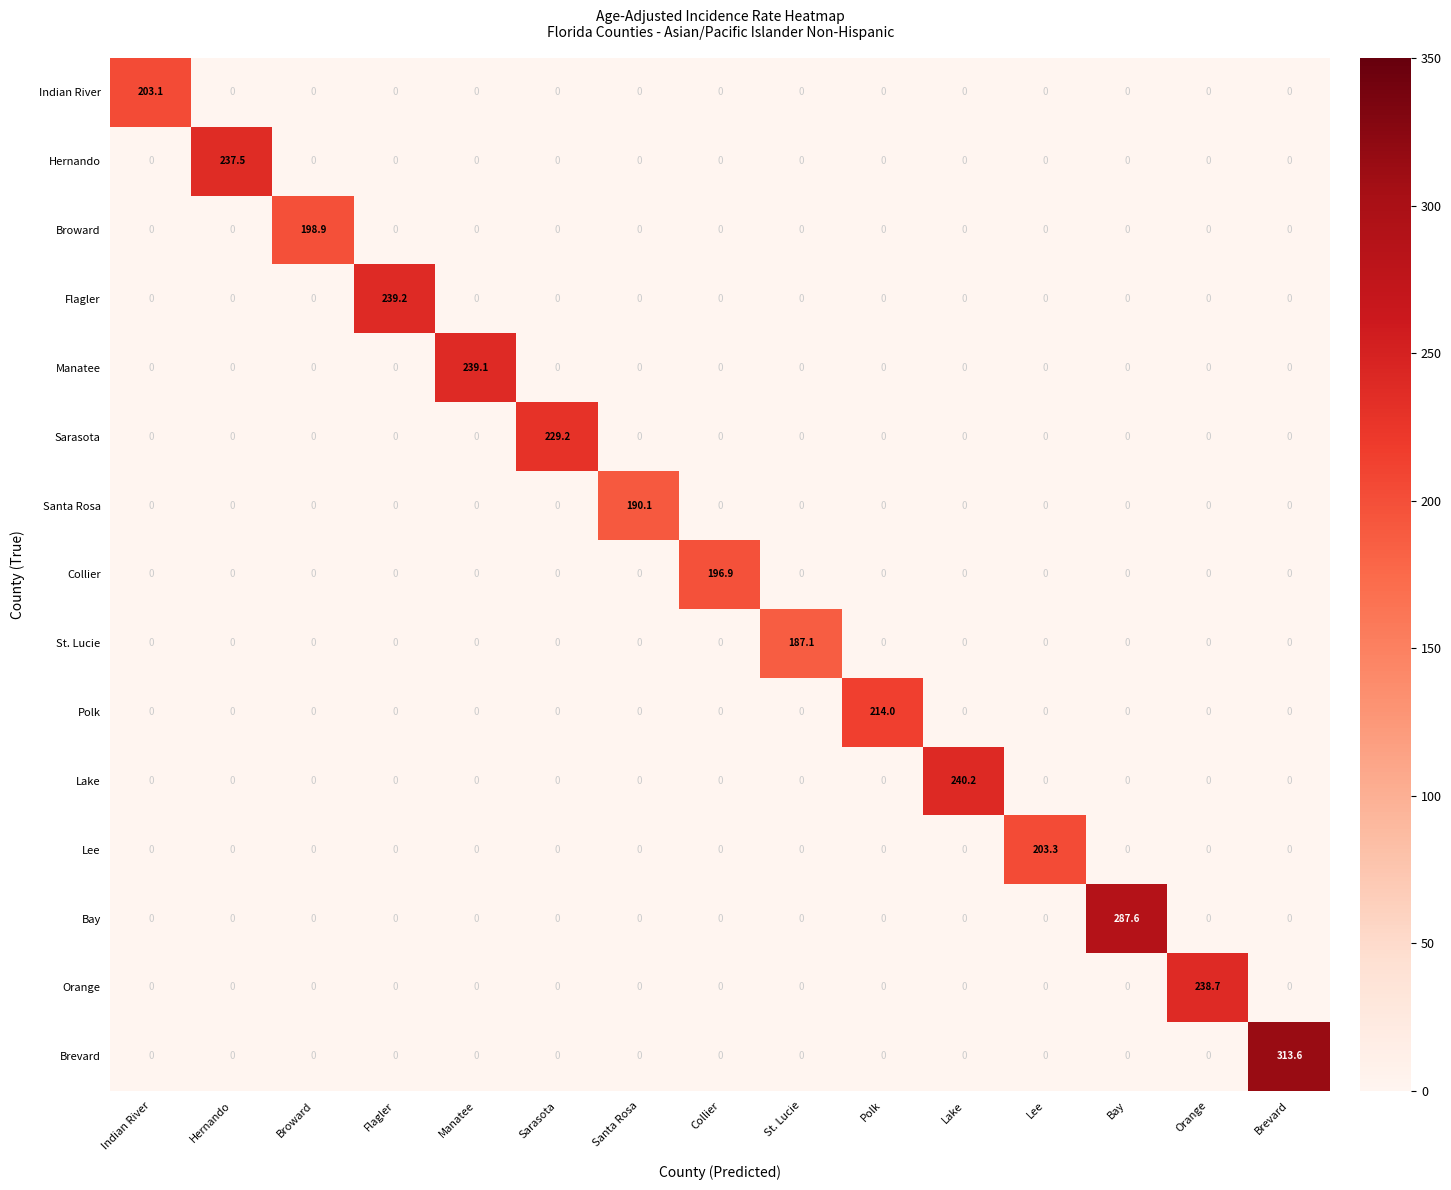

What is the sum of all Polk values?

214.0